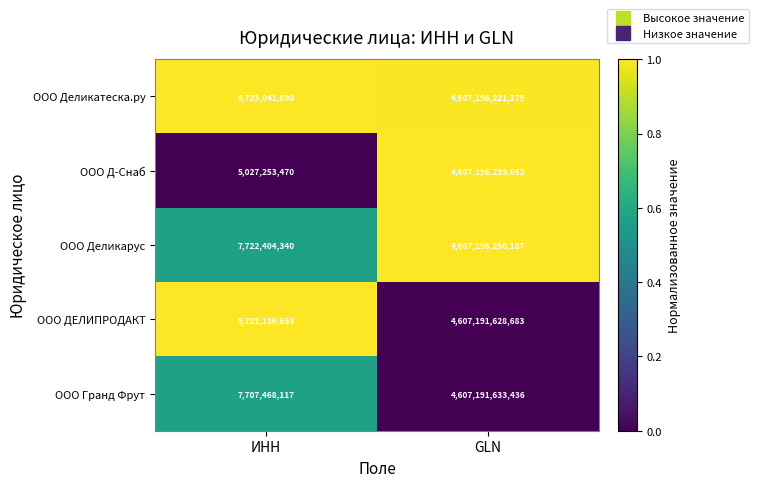

What is the approximate value of ООО Гранд Фрут at ИНН?

7707468117